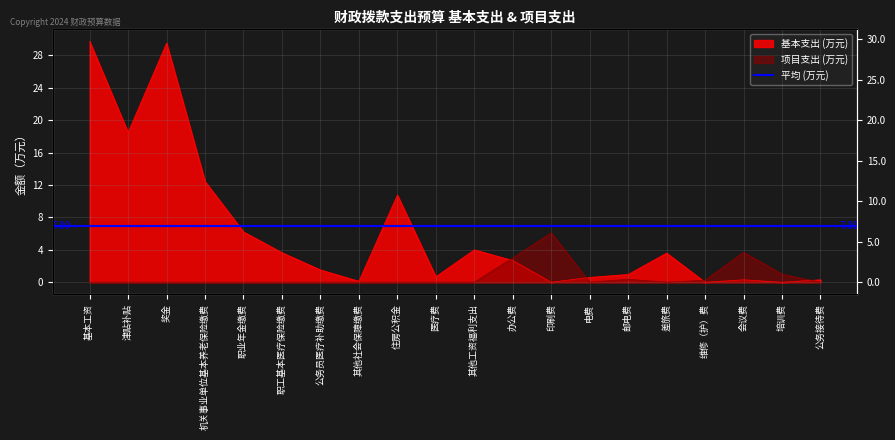

After their last crossing, which series has the higher values: 基本支出 or 项目支出?

基本支出